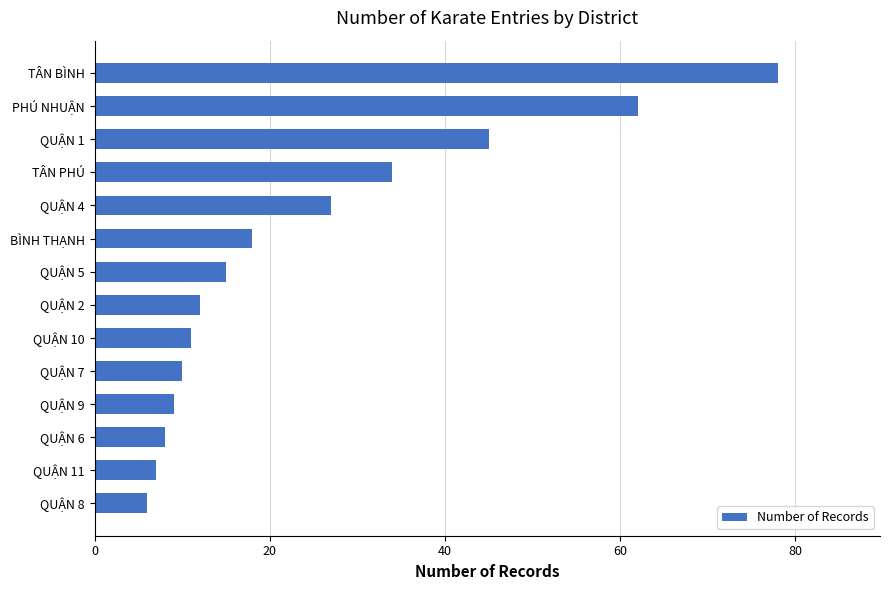

Approximately how many times larger is the value at QUẬN 7 compared to QUẬN 5?

0.7